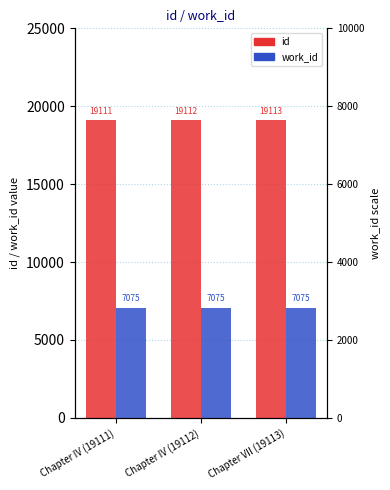

Reading right to left, list all the values displayed in this chart.

id: Chapter VII (19113)=19113	Chapter IV (19112)=19112	Chapter IV (19111)=19111
work_id: Chapter VII (19113)=7075	Chapter IV (19112)=7075	Chapter IV (19111)=7075